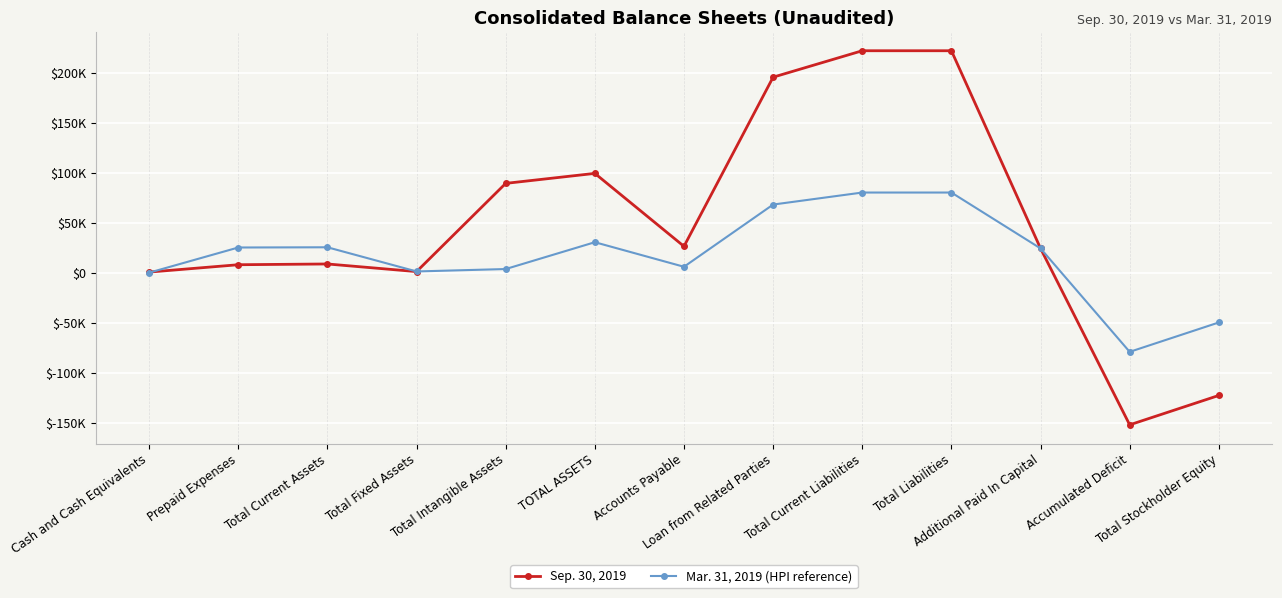

How many distinct data groups are displayed?

2